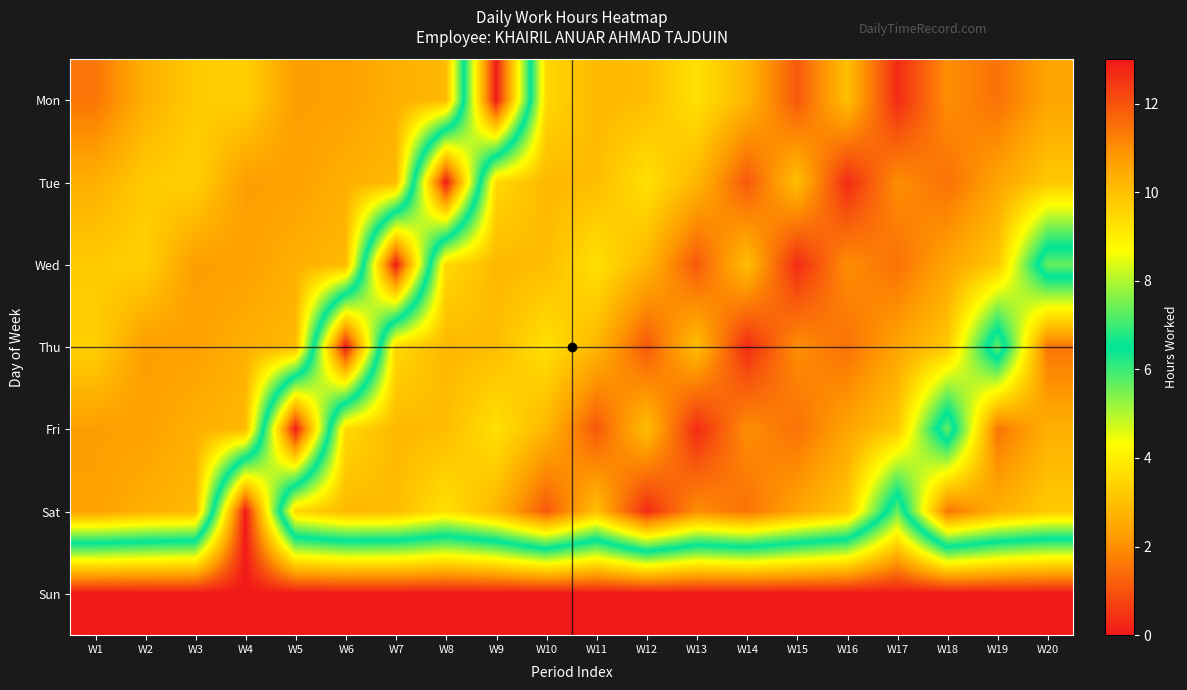

Reading right to left, what are all the values shown in this chart?

Mon: W20=10.6	W19=11.5	W18=11.0	W17=12.7	W16=10.0	W15=11.9	W14=10.2	W13=9.3	W12=10.1	W11=10.2	W10=9.5	W9=0.0	W8=10.1	W7=10.3	W6=10.7	W5=10.7	W4=9.7	W3=9.8	W2=10.3	W1=11.4
Tue: W20=9.8	W19=10.6	W18=11.5	W17=11.0	W16=12.7	W15=10.0	W14=11.9	W13=10.2	W12=9.3	W11=10.1	W10=10.2	W9=9.5	W8=0.0	W7=10.1	W6=10.3	W5=10.7	W4=10.7	W3=9.7	W2=9.8	W1=10.3
Wed: W20=5.6	W19=9.8	W18=10.6	W17=11.5	W16=11.0	W15=12.7	W14=10.0	W13=11.9	W12=10.2	W11=9.3	W10=10.1	W9=10.2	W8=9.5	W7=0.0	W6=10.1	W5=10.3	W4=10.7	W3=10.7	W2=9.7	W1=9.8
Thu: W20=11.4	W19=5.6	W18=9.8	W17=10.6	W16=11.5	W15=11.0	W14=12.7	W13=10.0	W12=11.9	W11=10.2	W10=9.3	W9=10.1	W8=10.2	W7=9.5	W6=0.0	W5=10.1	W4=10.3	W3=10.7	W2=10.7	W1=9.7
Fri: W20=10.3	W19=11.4	W18=5.6	W17=9.8	W16=10.6	W15=11.5	W14=11.0	W13=12.7	W12=10.0	W11=11.9	W10=10.2	W9=9.3	W8=10.1	W7=10.2	W6=9.5	W5=0.0	W4=10.1	W3=10.3	W2=10.7	W1=10.7
Sat: W20=9.8	W19=10.3	W18=11.4	W17=5.6	W16=9.8	W15=10.6	W14=11.5	W13=11.0	W12=12.7	W11=10.0	W10=11.9	W9=10.2	W8=9.3	W7=10.1	W6=10.2	W5=9.5	W4=0.0	W3=10.1	W2=10.3	W1=10.7
Sun: W20=0.0	W19=0.0	W18=0.0	W17=0.0	W16=0.0	W15=0.0	W14=0.0	W13=0.0	W12=0.0	W11=0.0	W10=0.0	W9=0.0	W8=0.0	W7=0.0	W6=0.0	W5=0.0	W4=0.0	W3=0.0	W2=0.0	W1=0.0